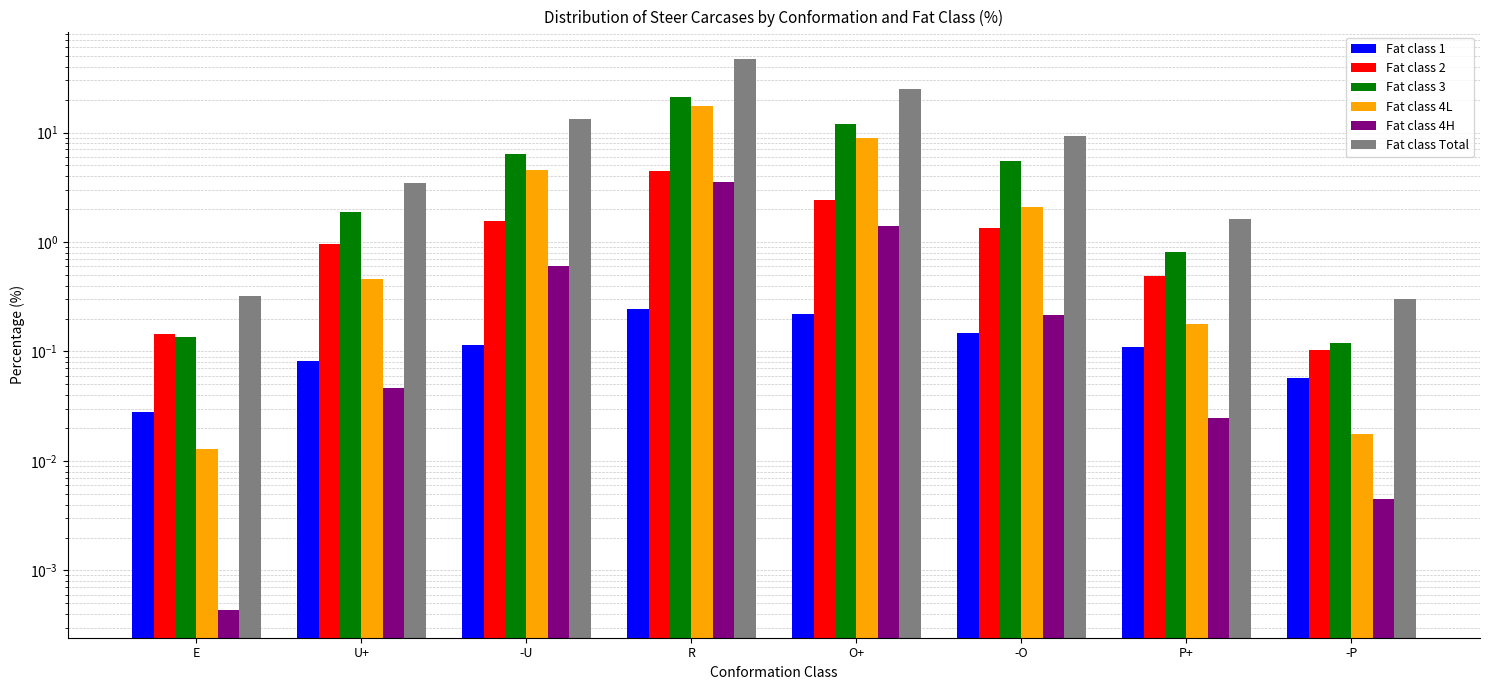

The value of Fat class 3 at O+ is 11.9. True or false?

True